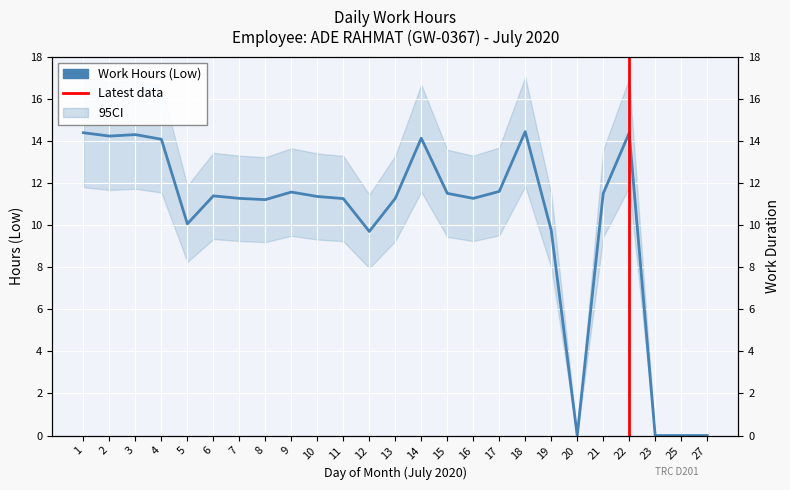

How many interior local valleys (lower than both neighbors) does the data have?

6